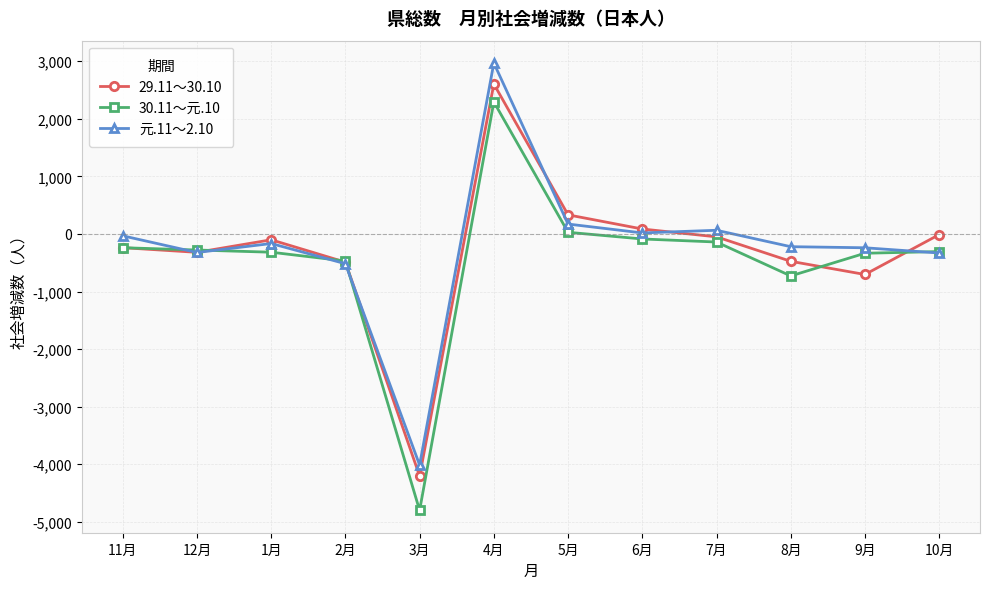

Which series has the widest spread of values?

30.11～元.10